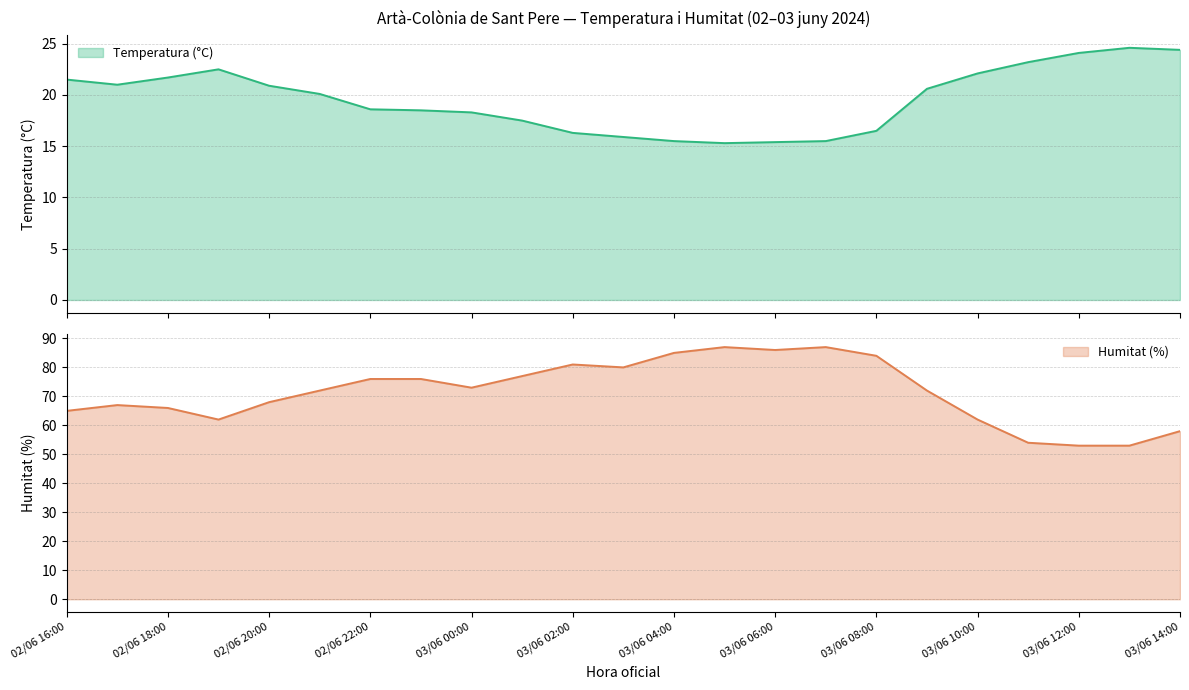

What is the difference between the second highest and minimum values in the Temperatura (°C) series?

9.1